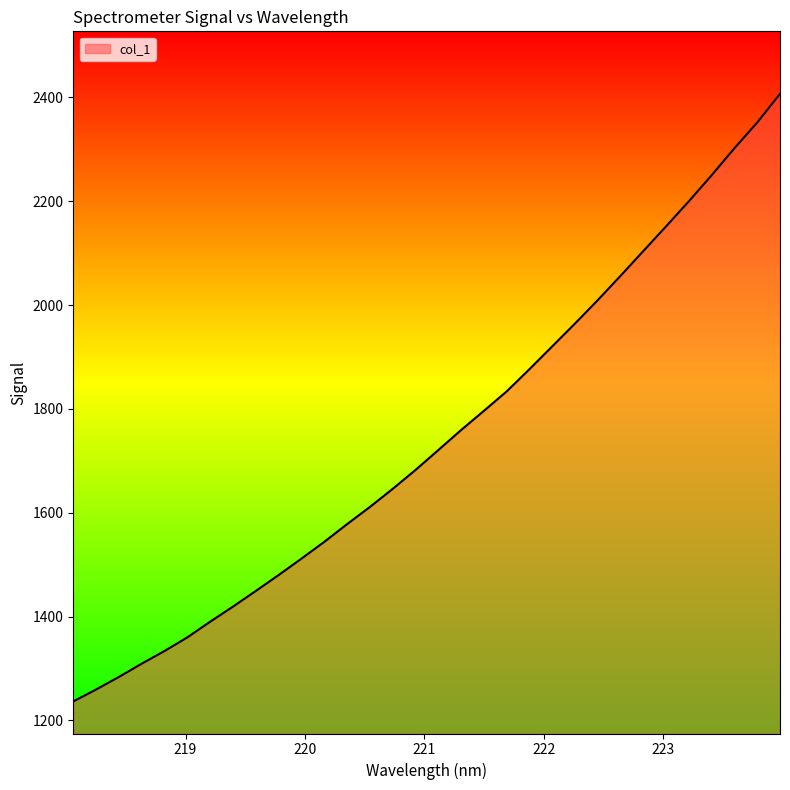

How many values exceed 1720?

16